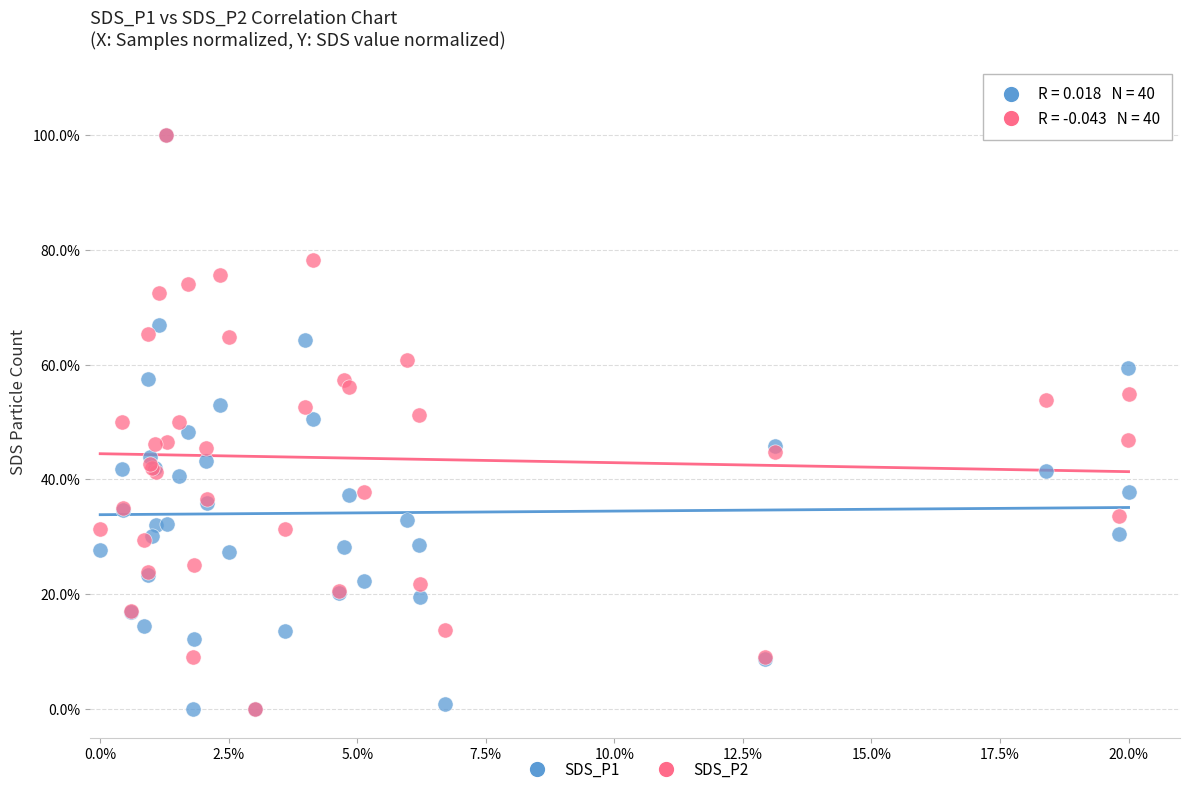

What are all the series names shown in the legend?

SDS_P1, SDS_P2